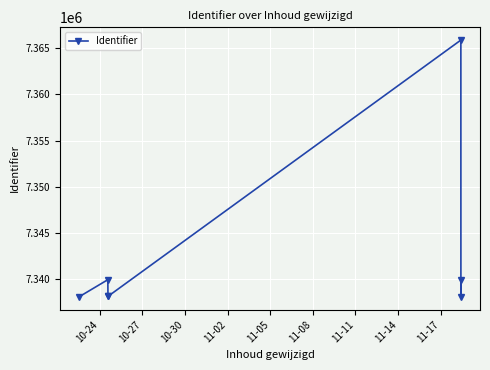

What is the difference between the maximum and minimum values?

27766